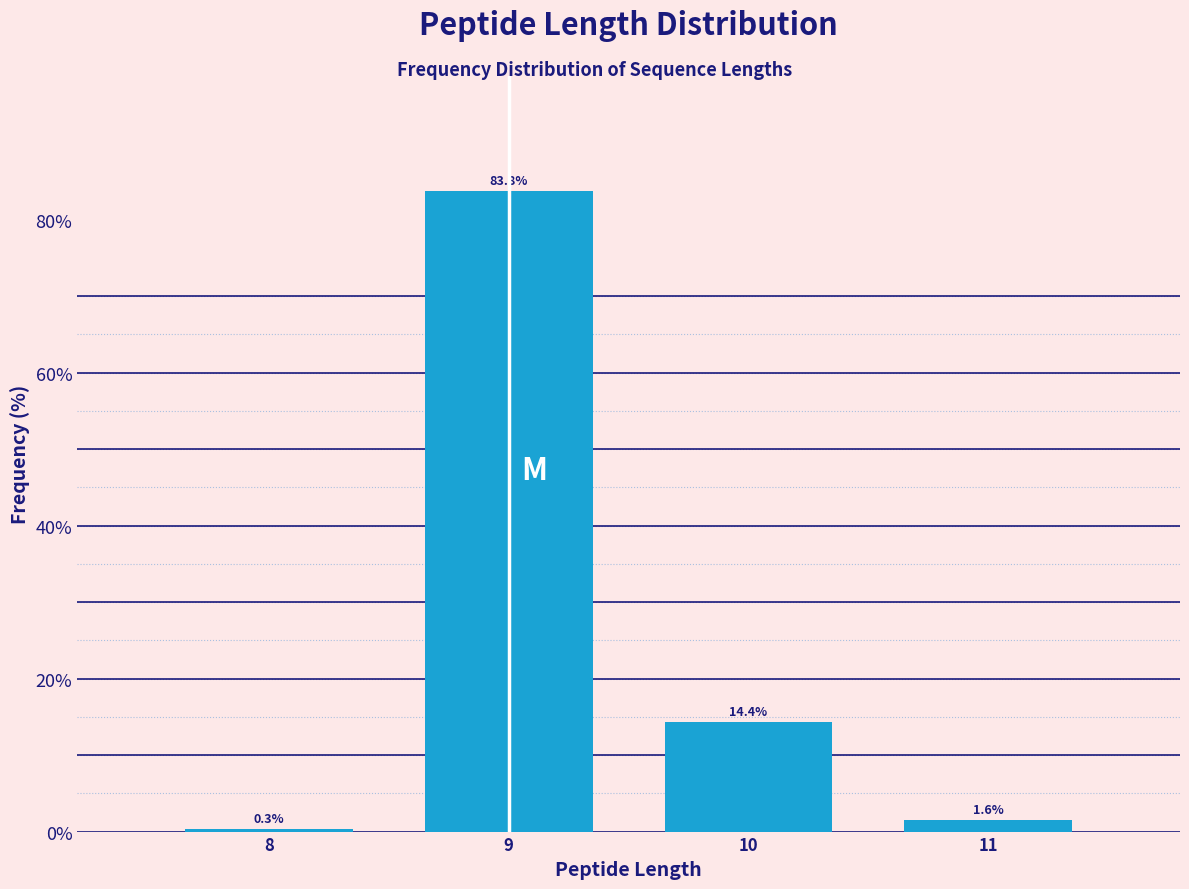

Reading right to left, what are all the values shown in this chart?

1.6	14.4	83.8	0.3